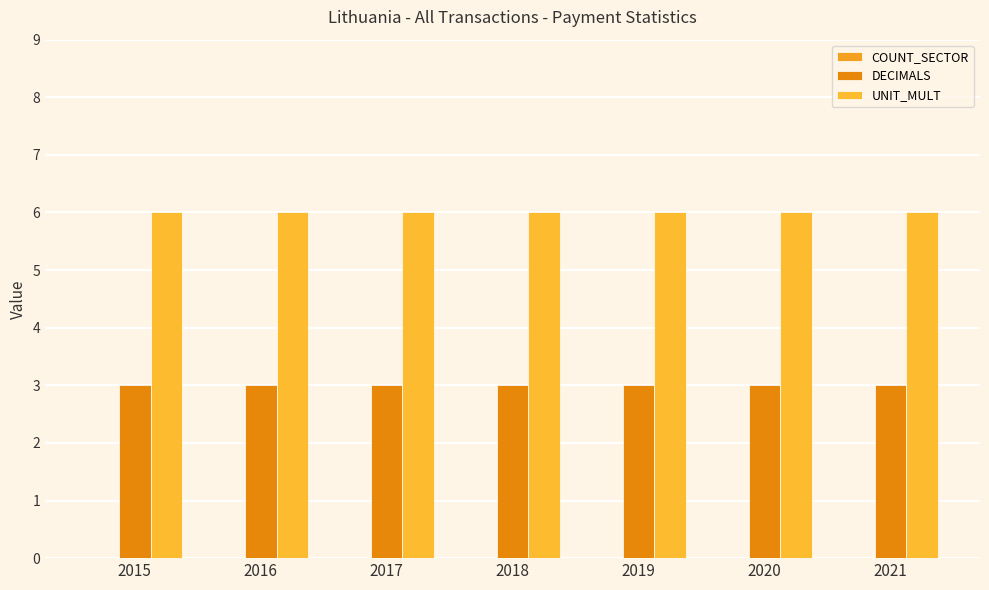

At how many categories does at least one series exceed 3?

7